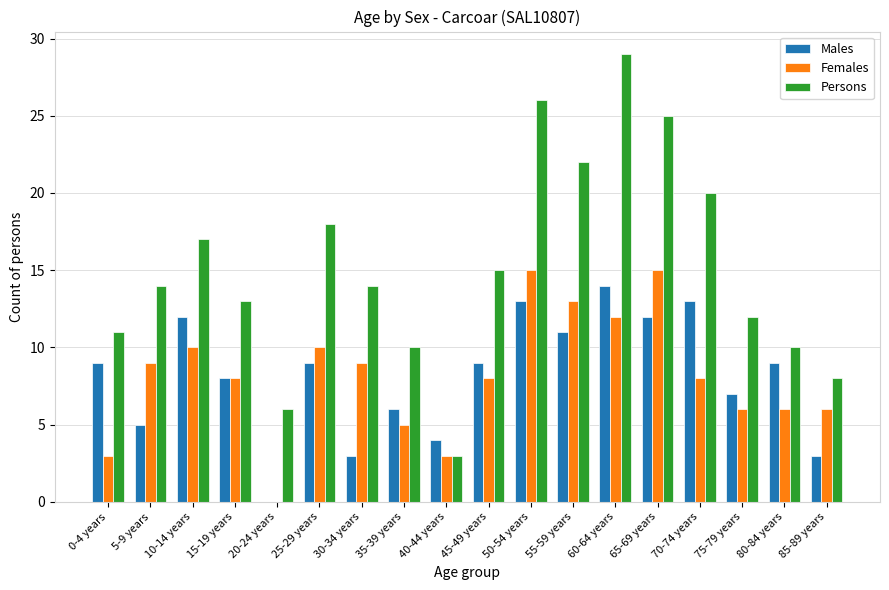

What is the approximate value of Males at 55-59 years, to the nearest 10?

10